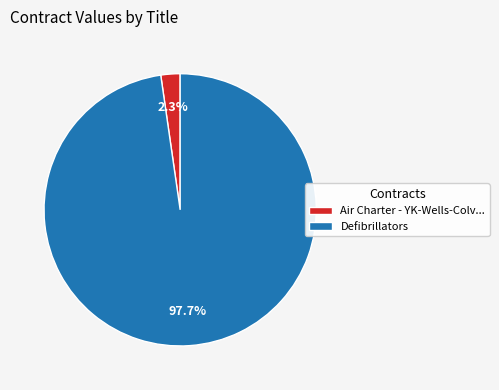

What portion of the pie excludes Air Charter - YK-Wells-Colv...?

97.7%